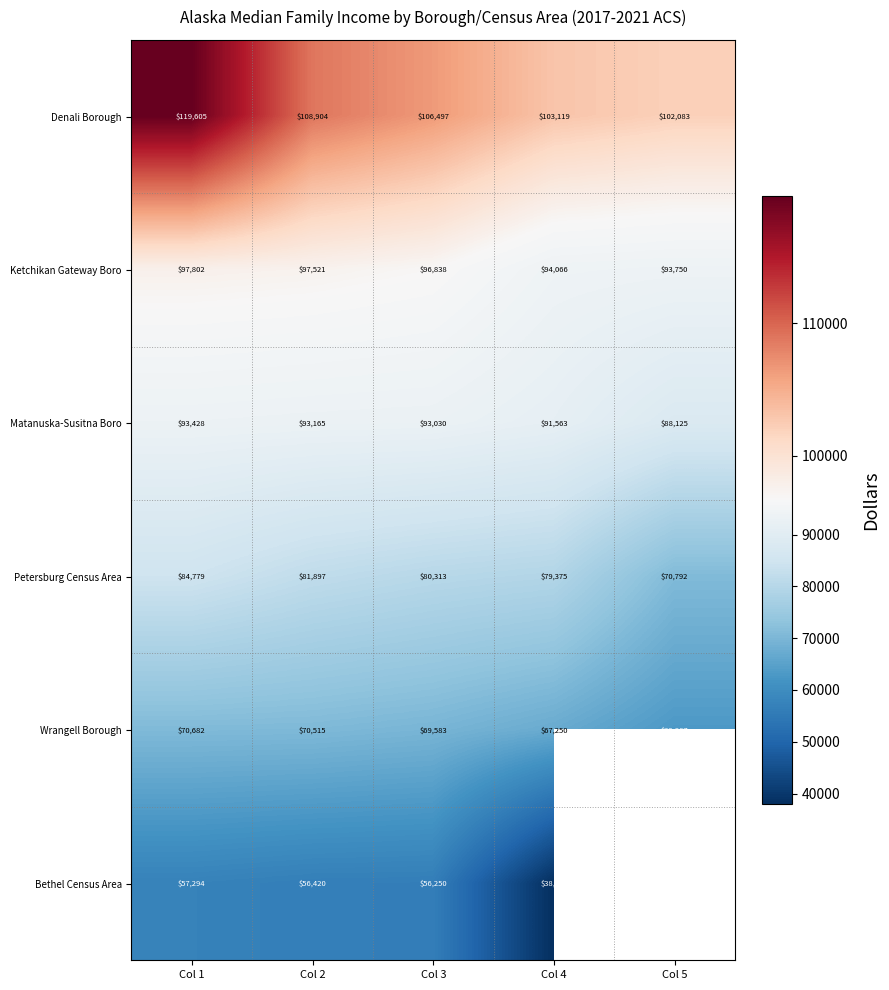

Rank the series at Col 3 from lowest to highest value.

Bethel Census Area, Wrangell Borough, Petersburg Census Area, Matanuska-Susitna Boro, Ketchikan Gateway Boro, Denali Borough